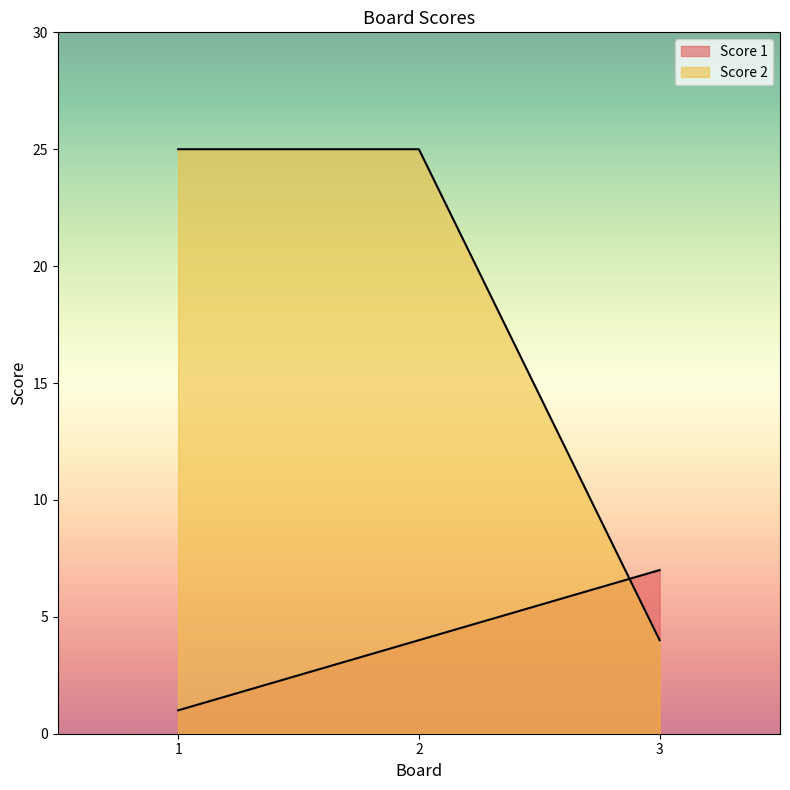

What is the greatest value displayed?

25